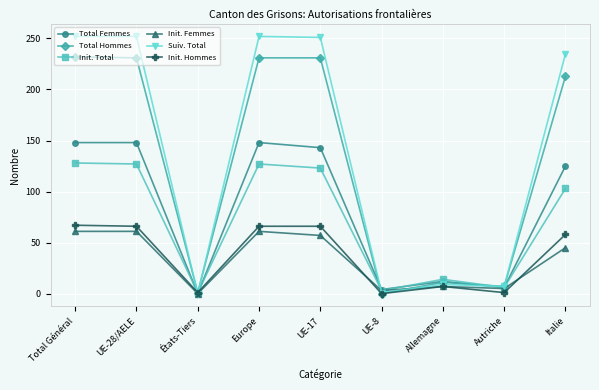

Is it true that Total Hommes equals 231 at UE-28/AELE?

True